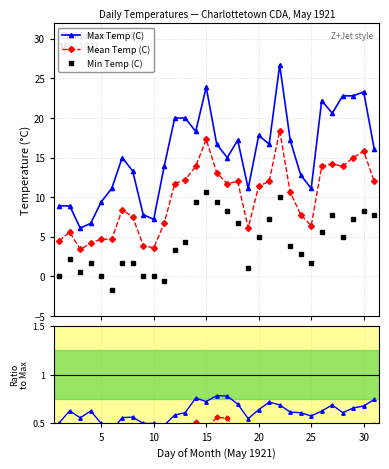

Count the Mean/Max values in the range 0 to 1.

31